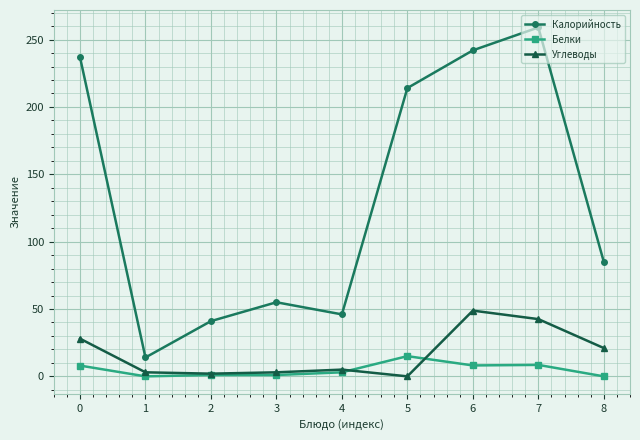

What is the difference between the highest and lowest values at 6?

233.9